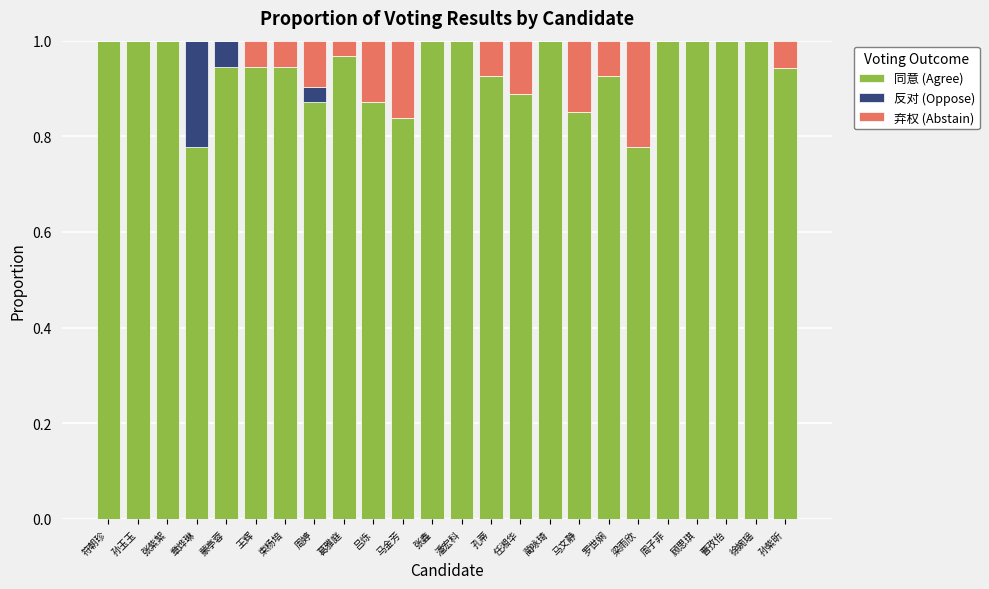

The value of 同意 (Agree) at 章烨琳 is 0.5. True or false?

False